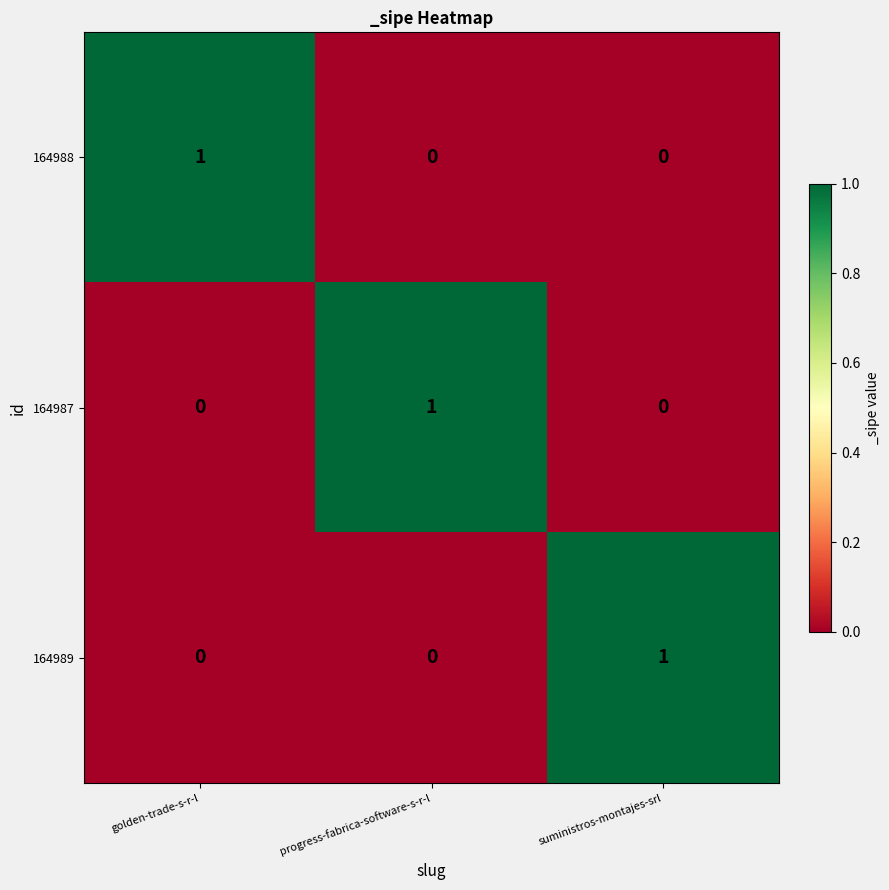

The 164989 series shows 1 at suministros-montajes-srl. True or false?

True